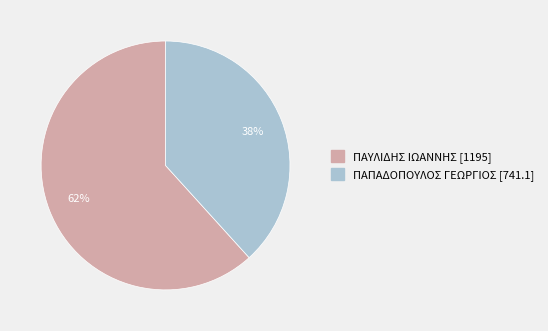

To the nearest percent, what portion does ΠΑΥΛΙΔΗΣ ΙΩΑΝΝΗΣ [1195] represent?

62%